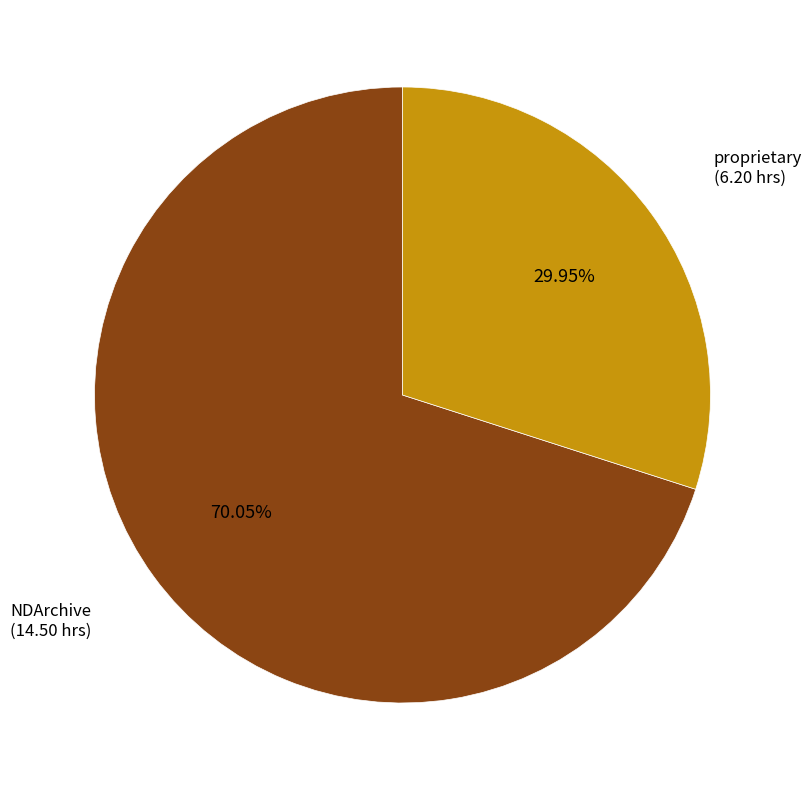

The NDArchive slice represents 70% of the pie. True or false?

True